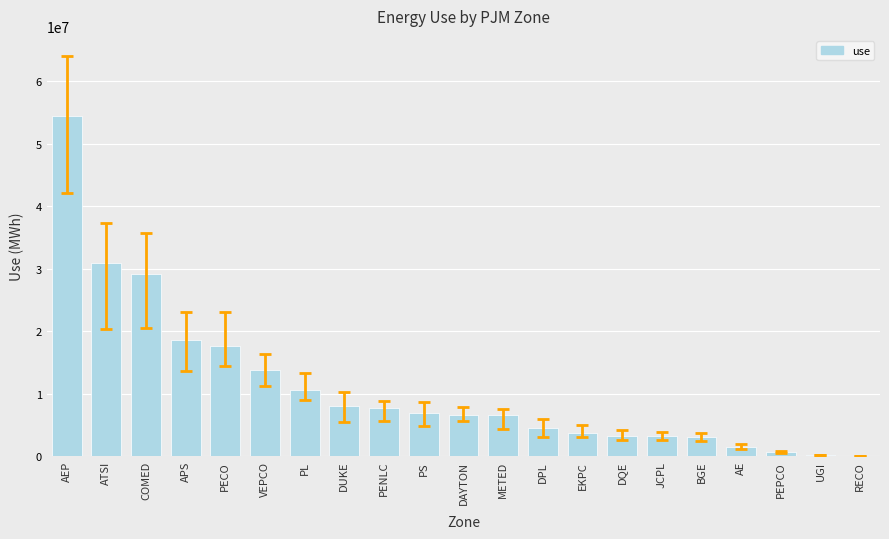

What is the maximum value shown in the chart?

54359680.9